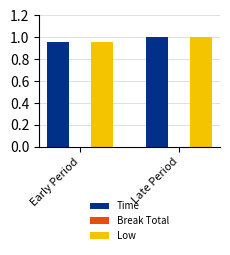

At which category is the sum across all series the highest?

Late Period